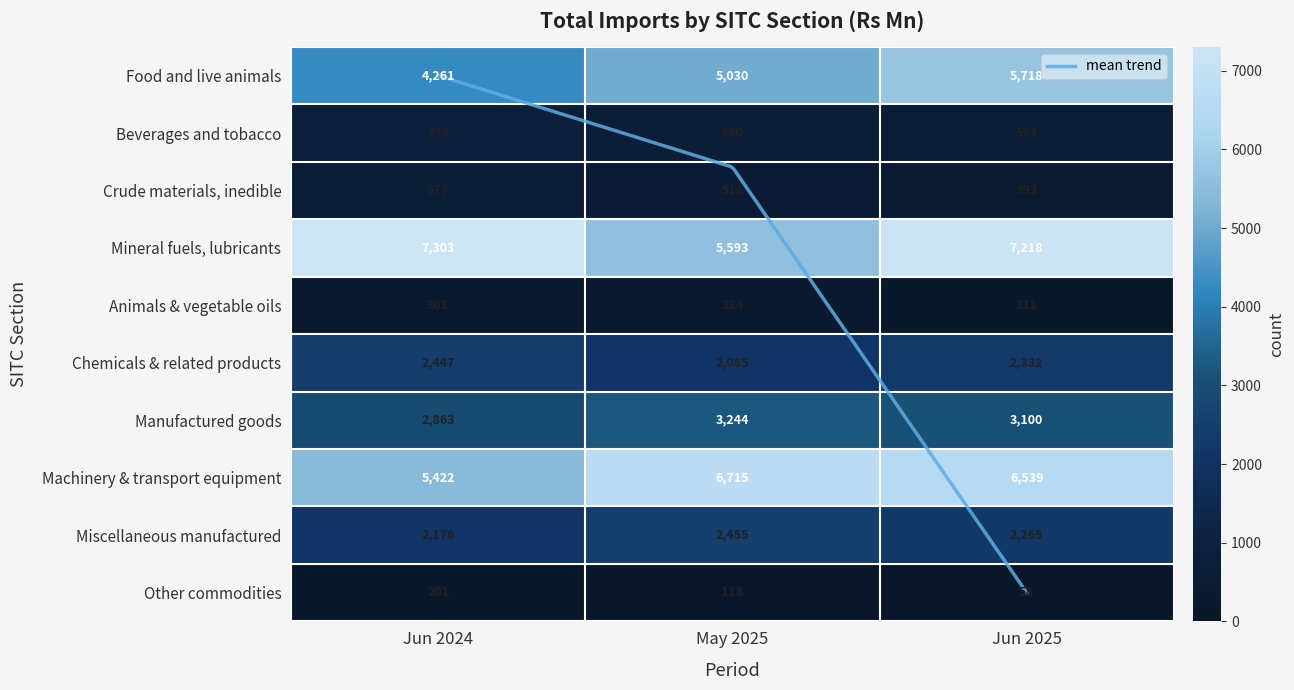

The Crude materials, inedible series shows 682 at May 2025. True or false?

False